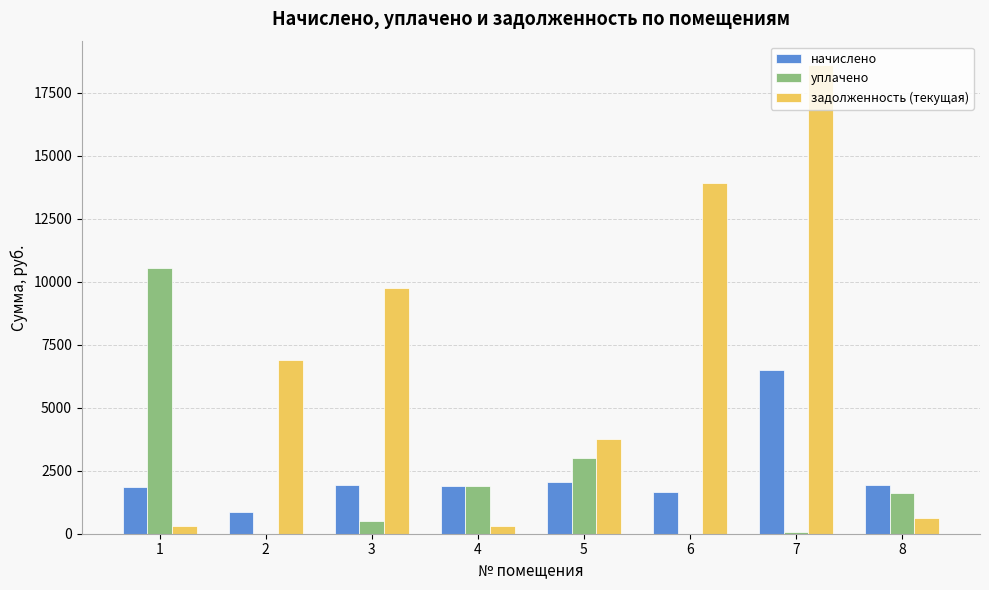

True or false: задолженность (текущая) has a value of 314.6 at 4.

True